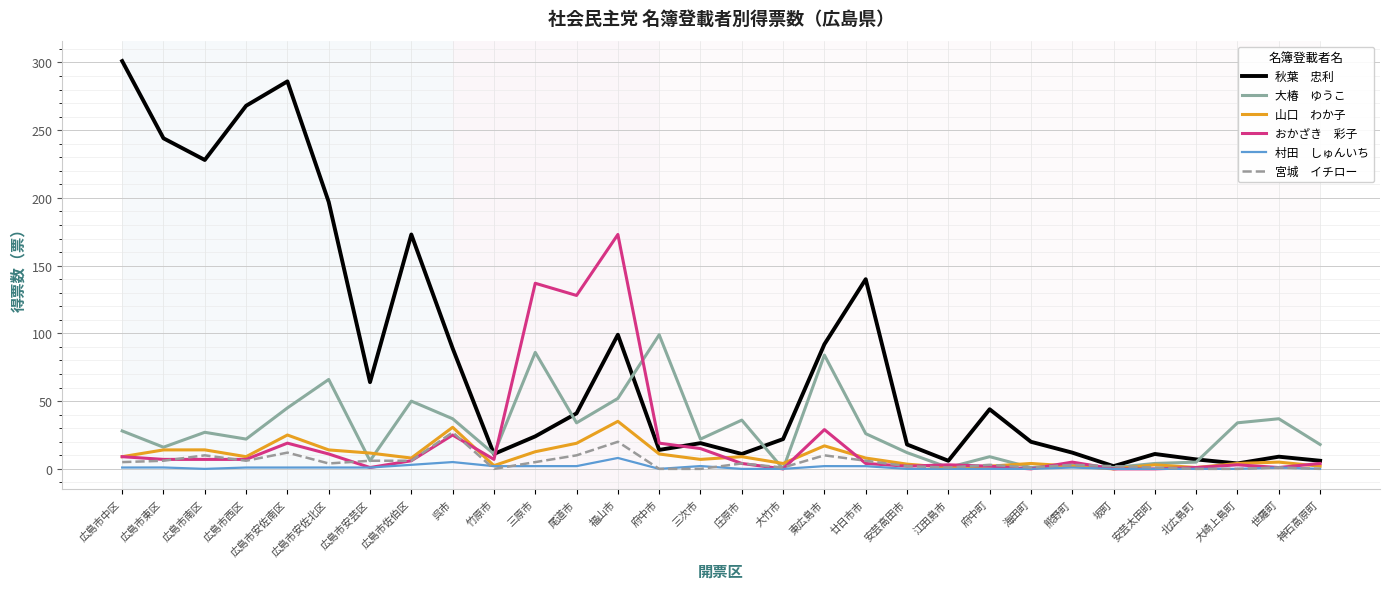

What is the greatest value displayed?

301.0